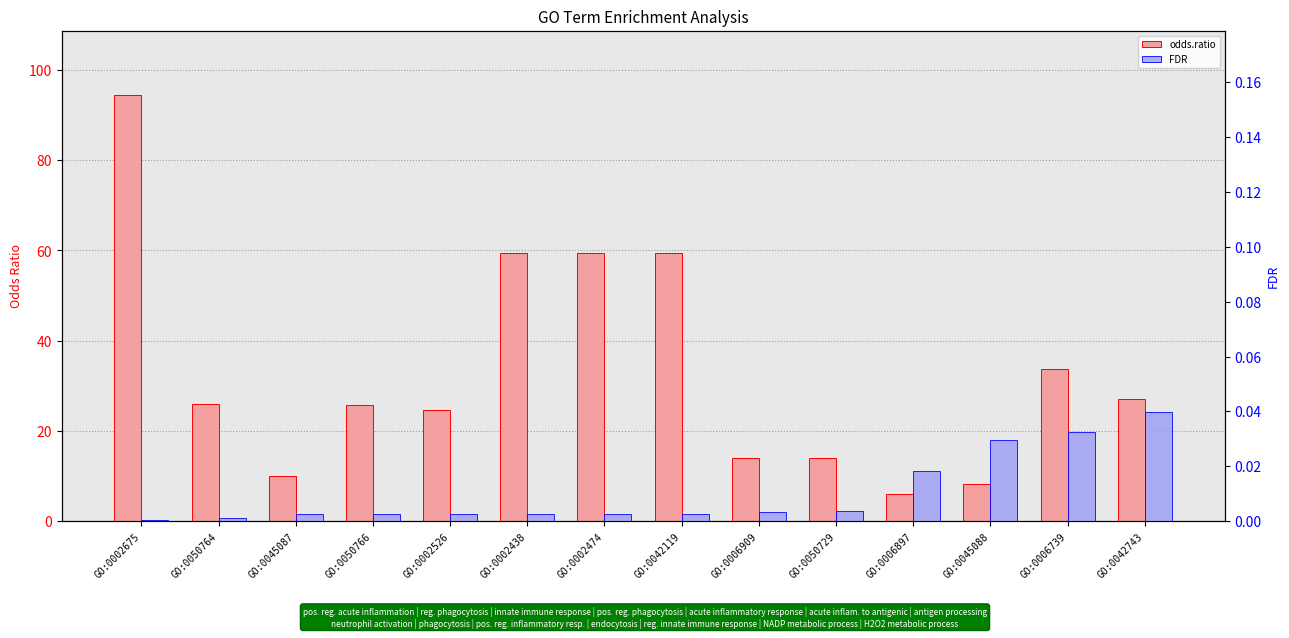

What are all the series names shown in the legend?

odds.ratio, FDR